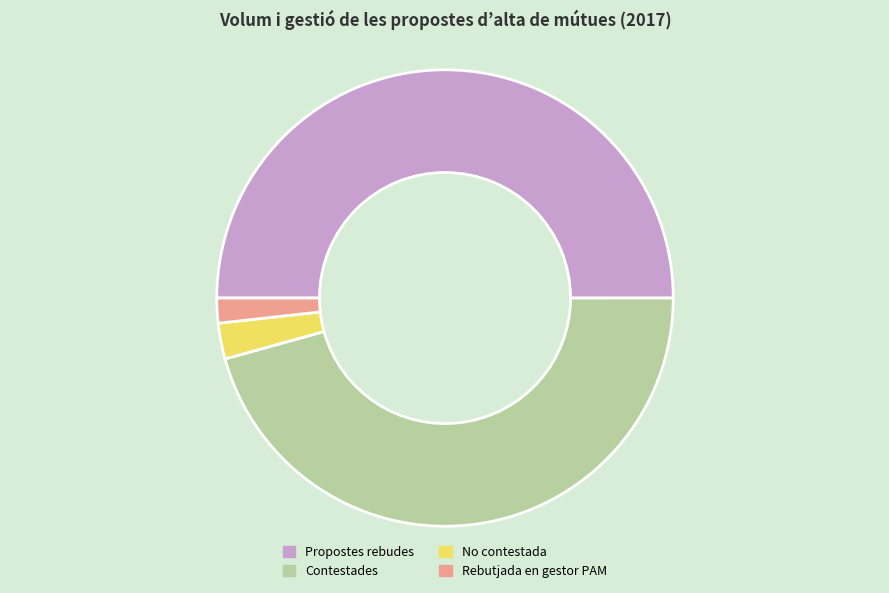

The Rebutjada en gestor PAM slice represents 2% of the pie. True or false?

True